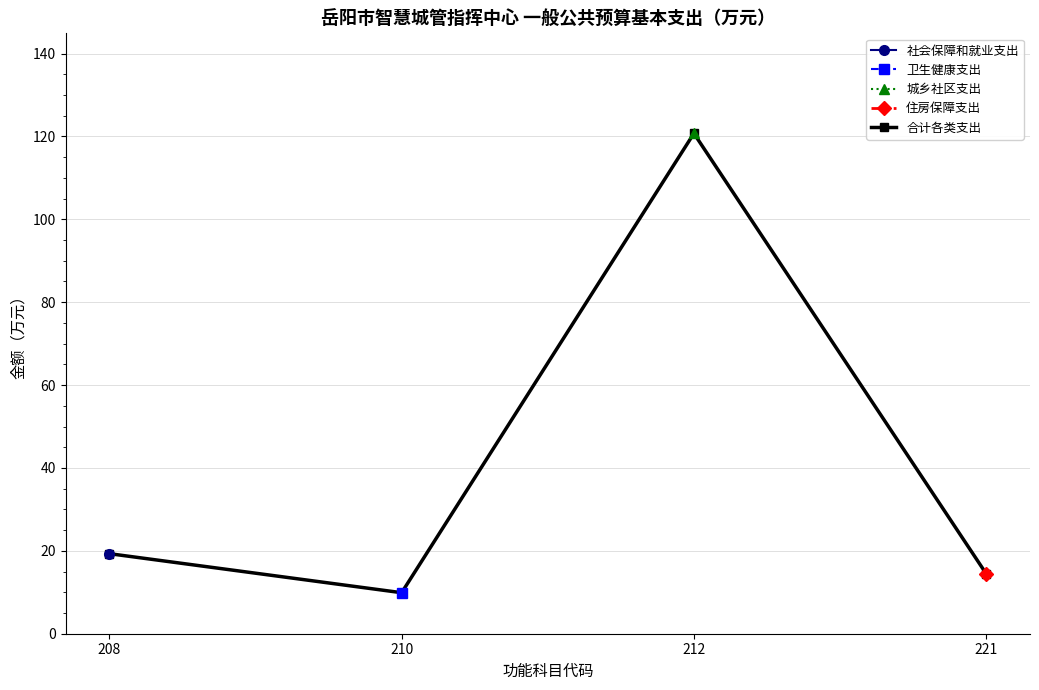

Approximately how many times larger is the value at 212 compared to 210?

12.2